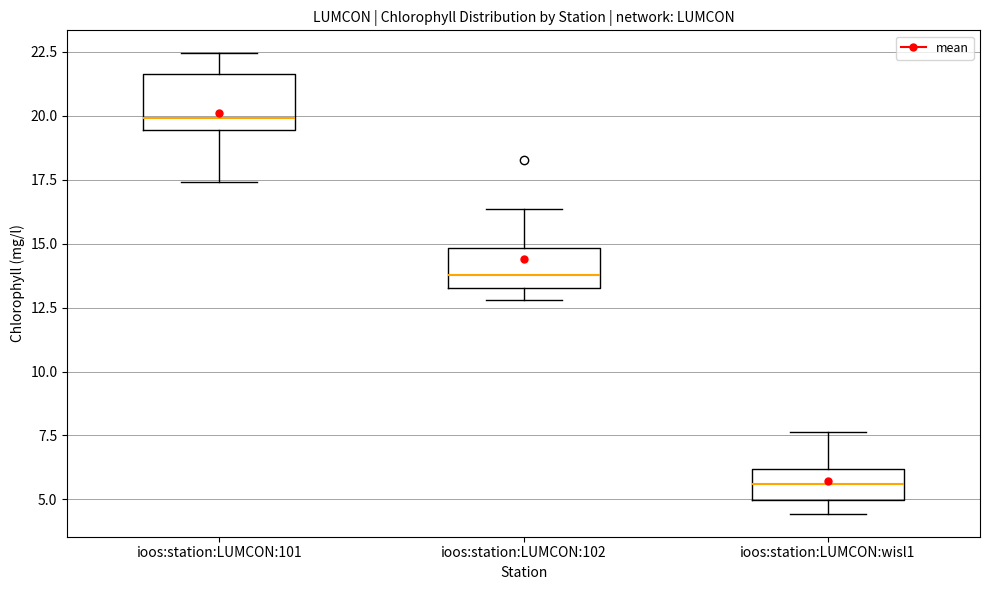

Comparing the boxes themselves (not the whiskers), which one is the tallest?

ioos:station:LUMCON:101